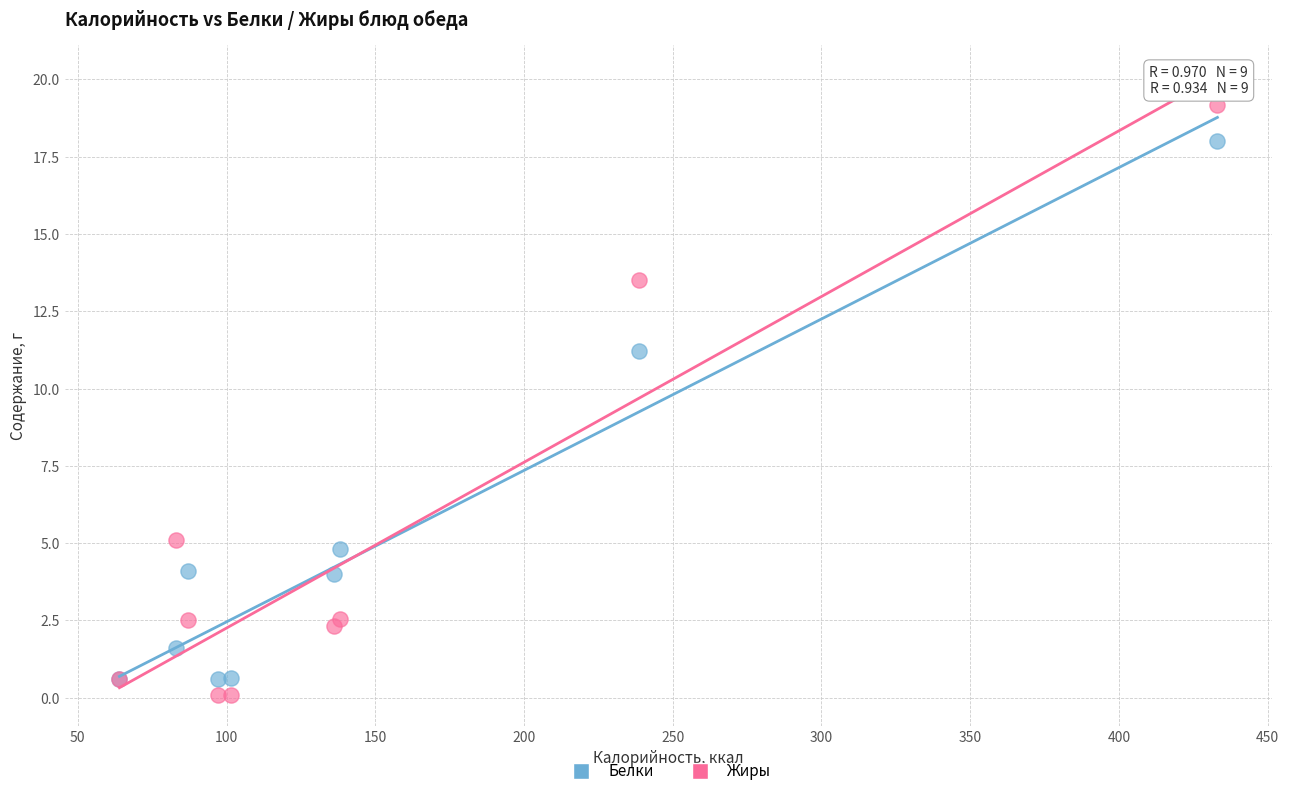

What is the X range (max minus min) for the scatter plot?

369.1